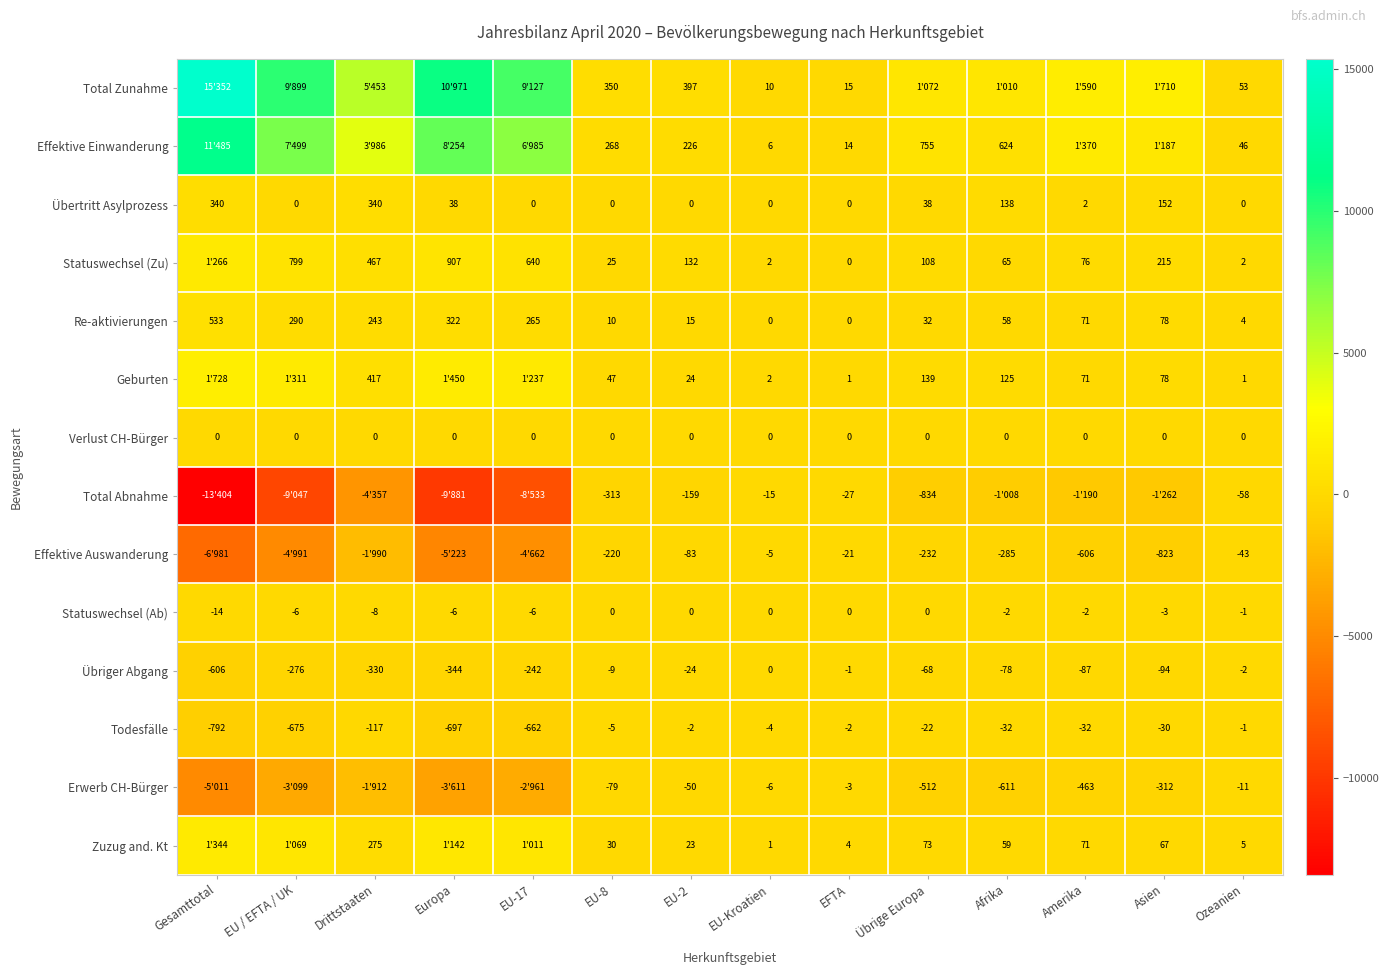

What is the average value of the Re-aktivierungen series?

137